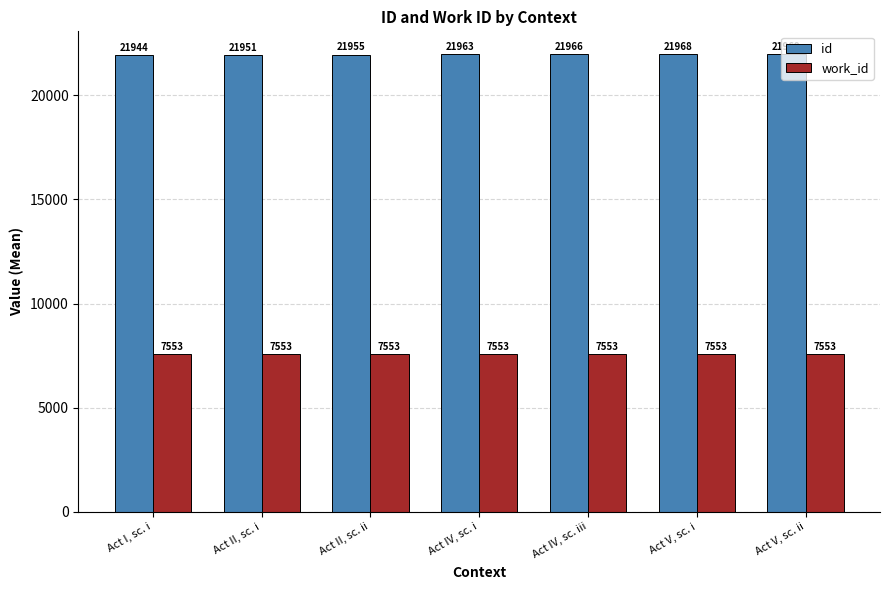

Between Act I, sc. i and Act IV, sc. iii, which series saw the biggest shift?

id